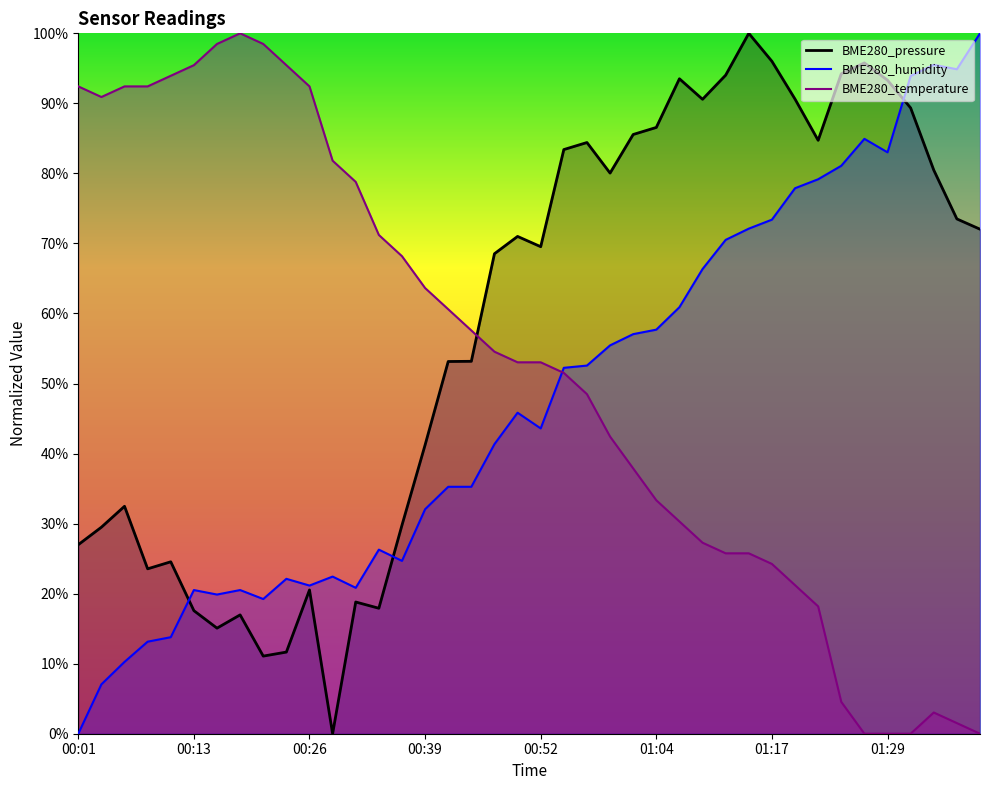

Reading right to left, what are all the values shown in this chart?

BME280_pressure: 01:39=72.0	01:37=73.5	01:34=80.5	01:32=89.3	01:29=93.3	01:27=95.8	01:24=94.2	01:22=84.7	01:19=90.6	01:17=96.0	01:14=100.0	01:12=94.0	01:09=90.6	01:07=93.5	01:04=86.6	01:02=85.6	00:59=80.0	00:57=84.4	00:54=83.4	00:52=69.5	00:49=71.0	00:47=68.5	00:44=53.2	00:41=53.1	00:39=41.2	00:36=29.8	00:34=17.9	00:31=18.8	00:29=0.0	00:26=20.5	00:24=11.7	00:21=11.1	00:19=17.0	00:16=15.1	00:13=17.6	00:11=24.5	00:08=23.5	00:06=32.5	00:03=29.5	00:01=27.0
BME280_humidity: 01:39=100.0	01:37=94.9	01:34=95.5	01:32=93.9	01:29=83.0	01:27=84.9	01:24=81.1	01:22=79.2	01:19=77.9	01:17=73.4	01:14=72.1	01:12=70.5	01:09=66.3	01:07=60.9	01:04=57.7	01:02=57.1	00:59=55.4	00:57=52.6	00:54=52.2	00:52=43.6	00:49=45.8	00:47=41.3	00:44=35.3	00:41=35.3	00:39=32.1	00:36=24.7	00:34=26.3	00:31=20.8	00:29=22.4	00:26=21.2	00:24=22.1	00:21=19.2	00:19=20.5	00:16=19.9	00:13=20.5	00:11=13.8	00:08=13.1	00:06=10.3	00:03=7.1	00:01=0.0
BME280_temperature: 01:39=0.0	01:37=1.5	01:34=3.0	01:32=0.0	01:29=0.0	01:27=0.0	01:24=4.5	01:22=18.2	01:19=21.2	01:17=24.2	01:14=25.8	01:12=25.8	01:09=27.3	01:07=30.3	01:04=33.3	01:02=37.9	00:59=42.4	00:57=48.5	00:54=51.5	00:52=53.0	00:49=53.0	00:47=54.5	00:44=57.6	00:41=60.6	00:39=63.6	00:36=68.2	00:34=71.2	00:31=78.8	00:29=81.8	00:26=92.4	00:24=95.5	00:21=98.5	00:19=100.0	00:16=98.5	00:13=95.5	00:11=93.9	00:08=92.4	00:06=92.4	00:03=90.9	00:01=92.4